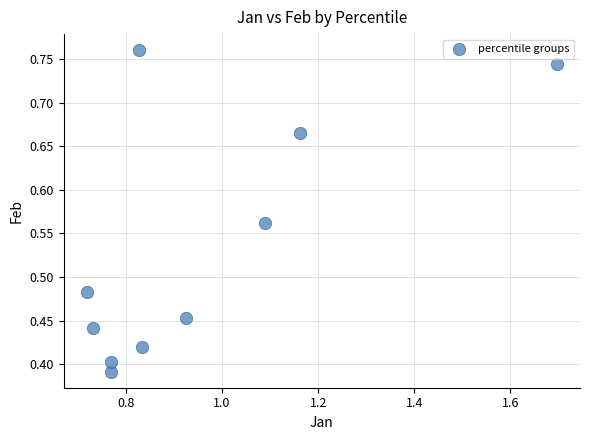

What is the range of X values (max minus min)?

1.0